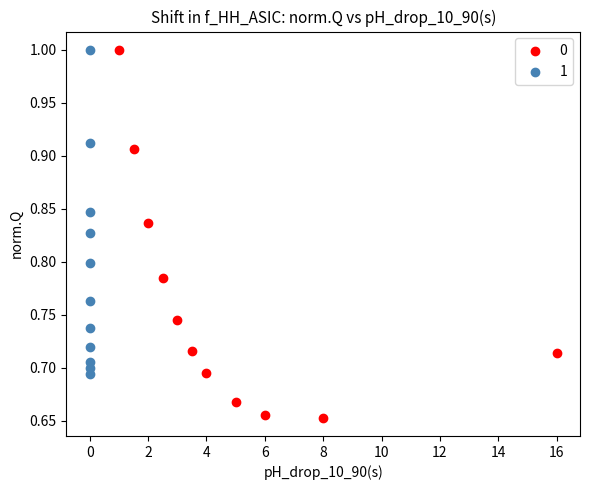

Which series reaches the minimum Y coordinate?

0